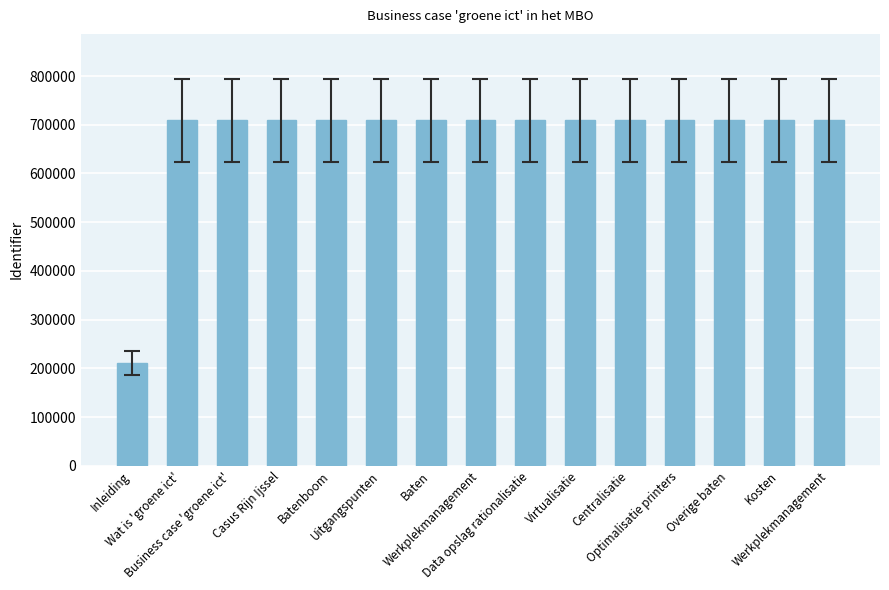

What is the value of the 12th bar from the left?

709201